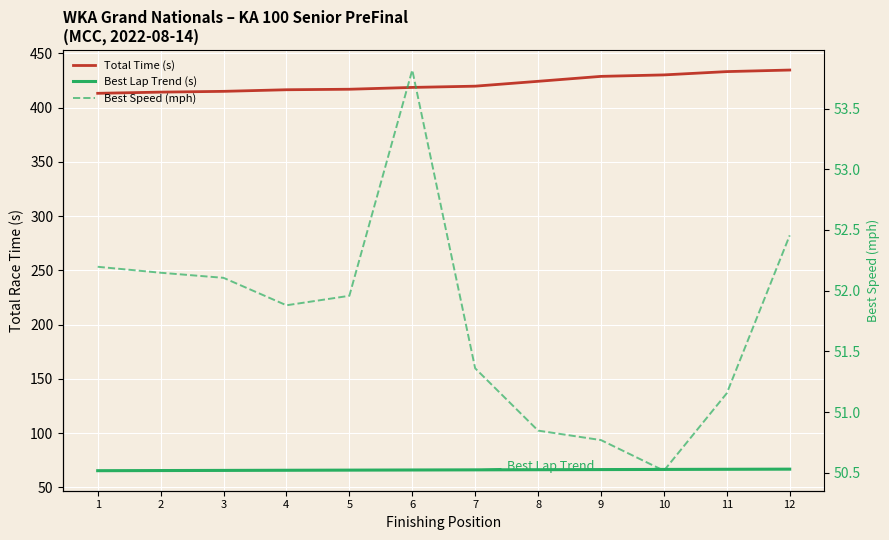

Is the value of Total Time at 2 greater than the value of Best Lap time at 2?

Yes